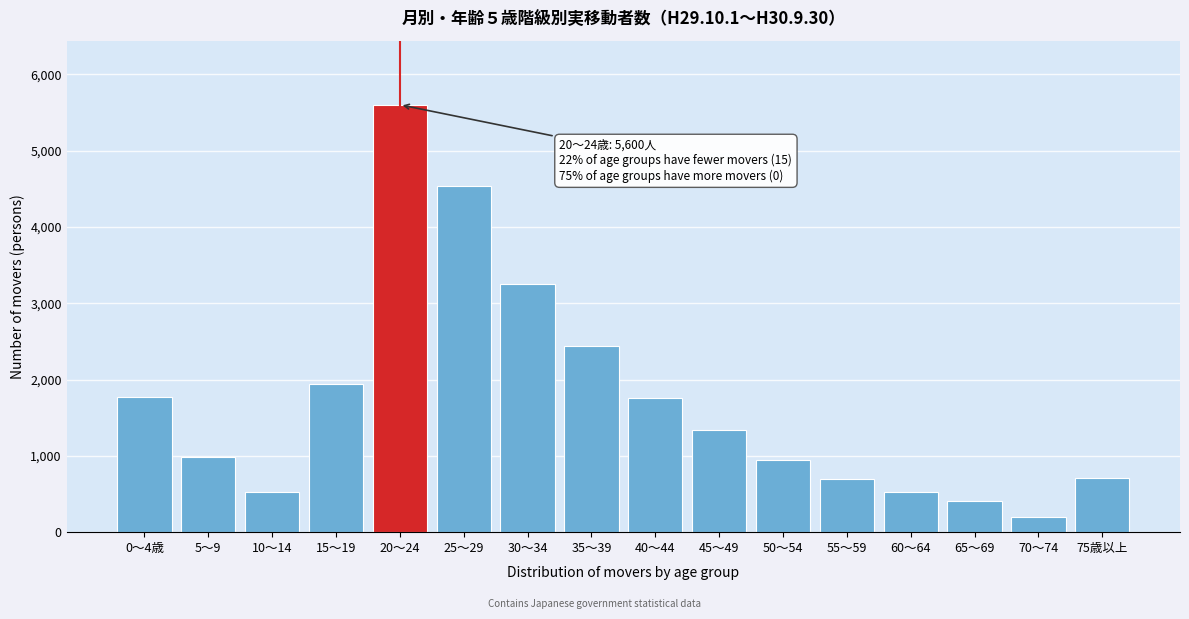

Approximately how many times larger is the value at 40～44 compared to 35～39?

0.7